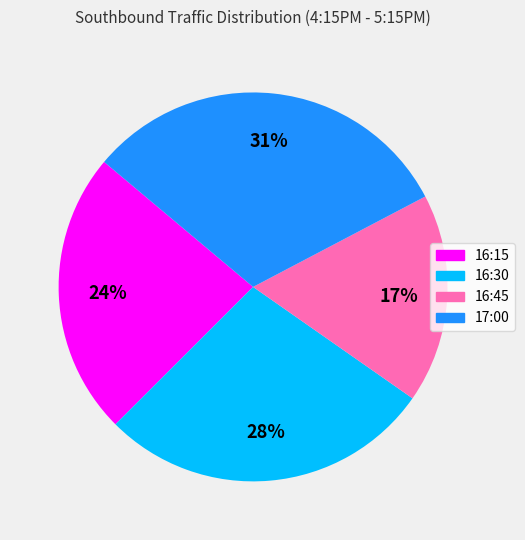

Which slice is the smallest?

16:45